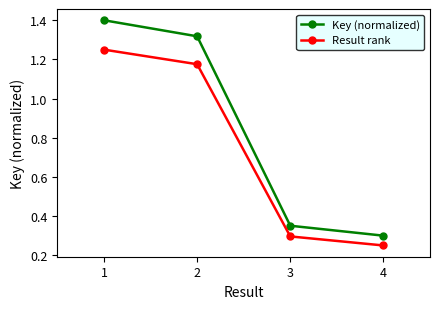

True or false: Key (normalized) and Result rank cross at least once.

False